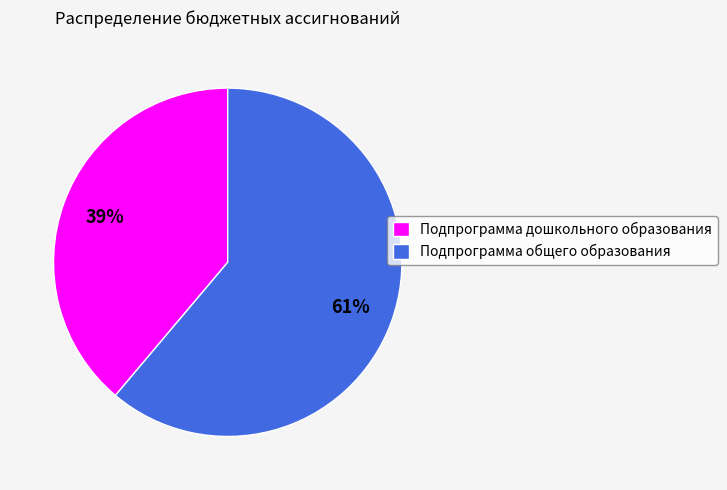

How many segments does this pie chart have?

2